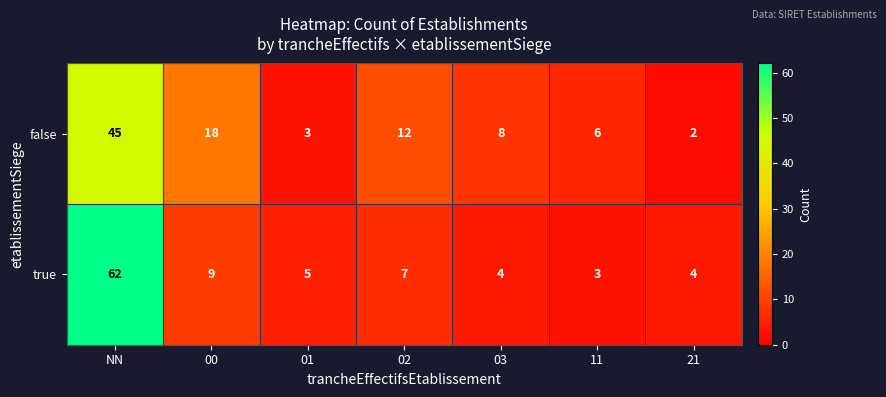

Where is true nearest to the value 32?

00